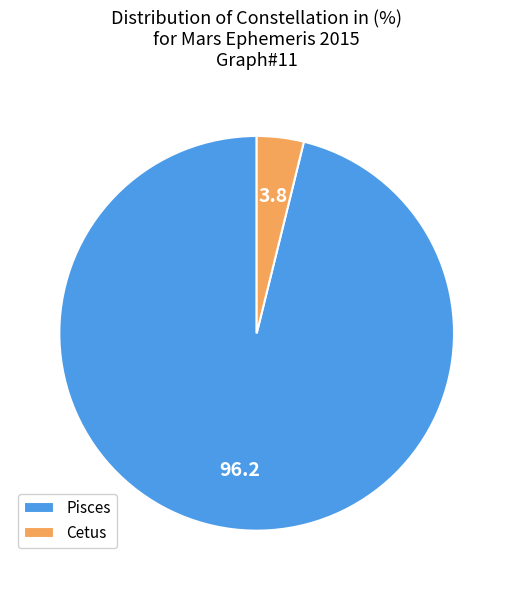

Between Cetus and Pisces, which is larger?

Pisces